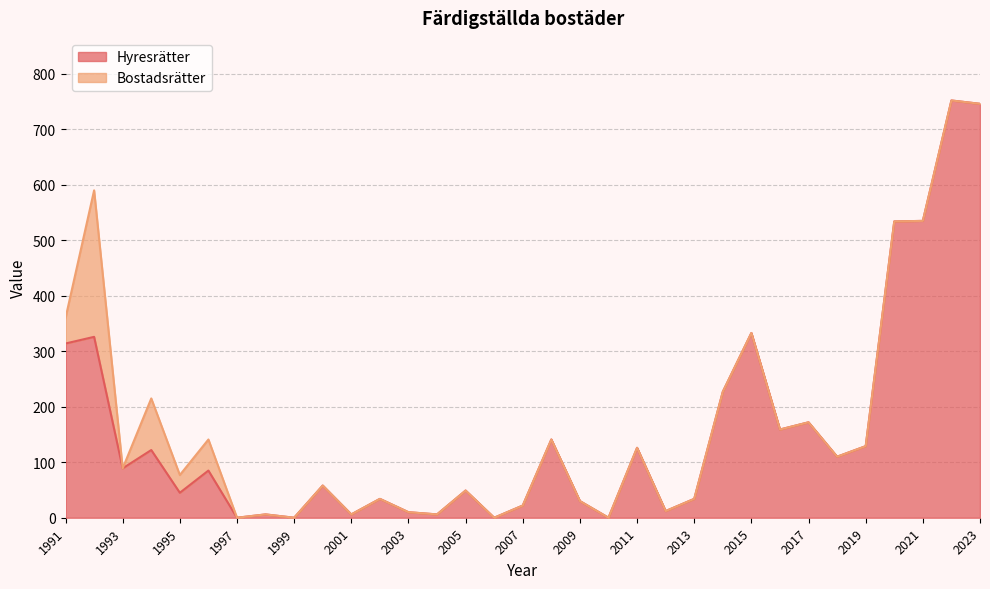

Reading left to right, what are all the values shown in this chart?

1991=314	1992=326	1993=89	1994=122	1995=45	1996=85	1997=0	1998=6	1999=0	2000=58	2001=6	2002=34	2003=10	2004=6	2005=49	2006=0	2007=22	2008=141	2009=30	2010=0	2011=126	2012=12	2013=34	2014=227	2015=333	2016=159	2017=172	2018=110	2019=129	2020=534	2021=535	2022=752	2023=746